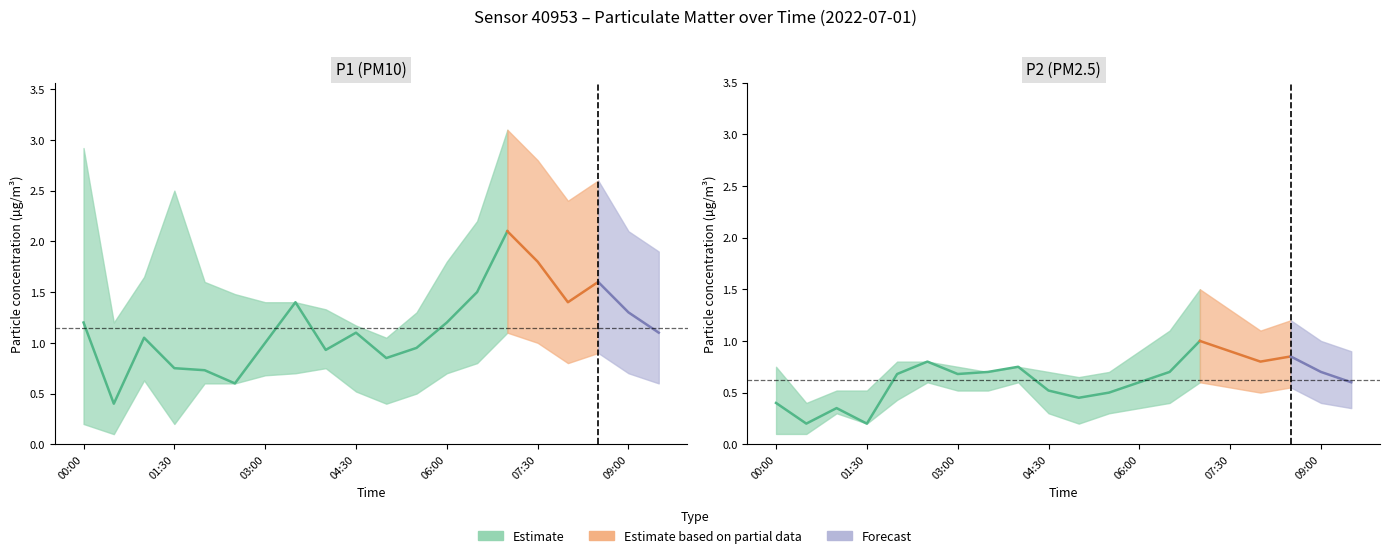

Reading left to right, list all the values displayed in this chart.

P1: 00:00=1.2	00:30=0.4	01:00=1.1	01:30=0.8	02:00=0.7	02:30=0.6	03:00=1.0	03:30=1.4	04:00=0.9	04:30=1.1	05:00=0.8	05:30=0.9	06:00=1.2	06:30=1.5	07:00=2.1	07:30=1.8	08:00=1.4	08:30=1.6	09:00=1.3	09:30=1.1
P1_upper: 00:00=2.9	00:30=1.2	01:00=1.6	01:30=2.5	02:00=1.6	02:30=1.5	03:00=1.4	03:30=1.4	04:00=1.3	04:30=1.2	05:00=1.1	05:30=1.3	06:00=1.8	06:30=2.2	07:00=3.1	07:30=2.8	08:00=2.4	08:30=2.6	09:00=2.1	09:30=1.9
P1_lower: 00:00=0.2	00:30=0.1	01:00=0.6	01:30=0.2	02:00=0.6	02:30=0.6	03:00=0.7	03:30=0.7	04:00=0.8	04:30=0.5	05:00=0.4	05:30=0.5	06:00=0.7	06:30=0.8	07:00=1.1	07:30=1.0	08:00=0.8	08:30=0.9	09:00=0.7	09:30=0.6
P2: 00:00=0.4	00:30=0.2	01:00=0.3	01:30=0.2	02:00=0.7	02:30=0.8	03:00=0.7	03:30=0.7	04:00=0.8	04:30=0.5	05:00=0.5	05:30=0.5	06:00=0.6	06:30=0.7	07:00=1.0	07:30=0.9	08:00=0.8	08:30=0.8	09:00=0.7	09:30=0.6
P2_upper: 00:00=0.8	00:30=0.4	01:00=0.5	01:30=0.5	02:00=0.8	02:30=0.8	03:00=0.8	03:30=0.7	04:00=0.8	04:30=0.7	05:00=0.7	05:30=0.7	06:00=0.9	06:30=1.1	07:00=1.5	07:30=1.3	08:00=1.1	08:30=1.2	09:00=1.0	09:30=0.9
P2_lower: 00:00=0.1	00:30=0.1	01:00=0.3	01:30=0.2	02:00=0.4	02:30=0.6	03:00=0.5	03:30=0.5	04:00=0.6	04:30=0.3	05:00=0.2	05:30=0.3	06:00=0.3	06:30=0.4	07:00=0.6	07:30=0.6	08:00=0.5	08:30=0.6	09:00=0.4	09:30=0.3